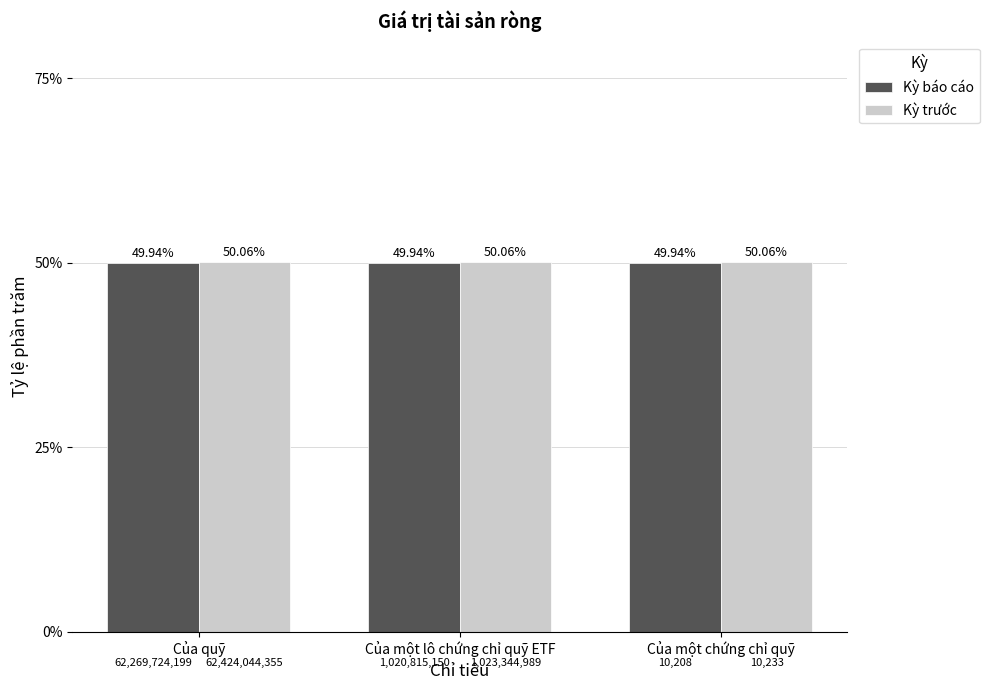

List the series in order of their overall mean, lowest first.

Kỳ báo cáo, Kỳ trước